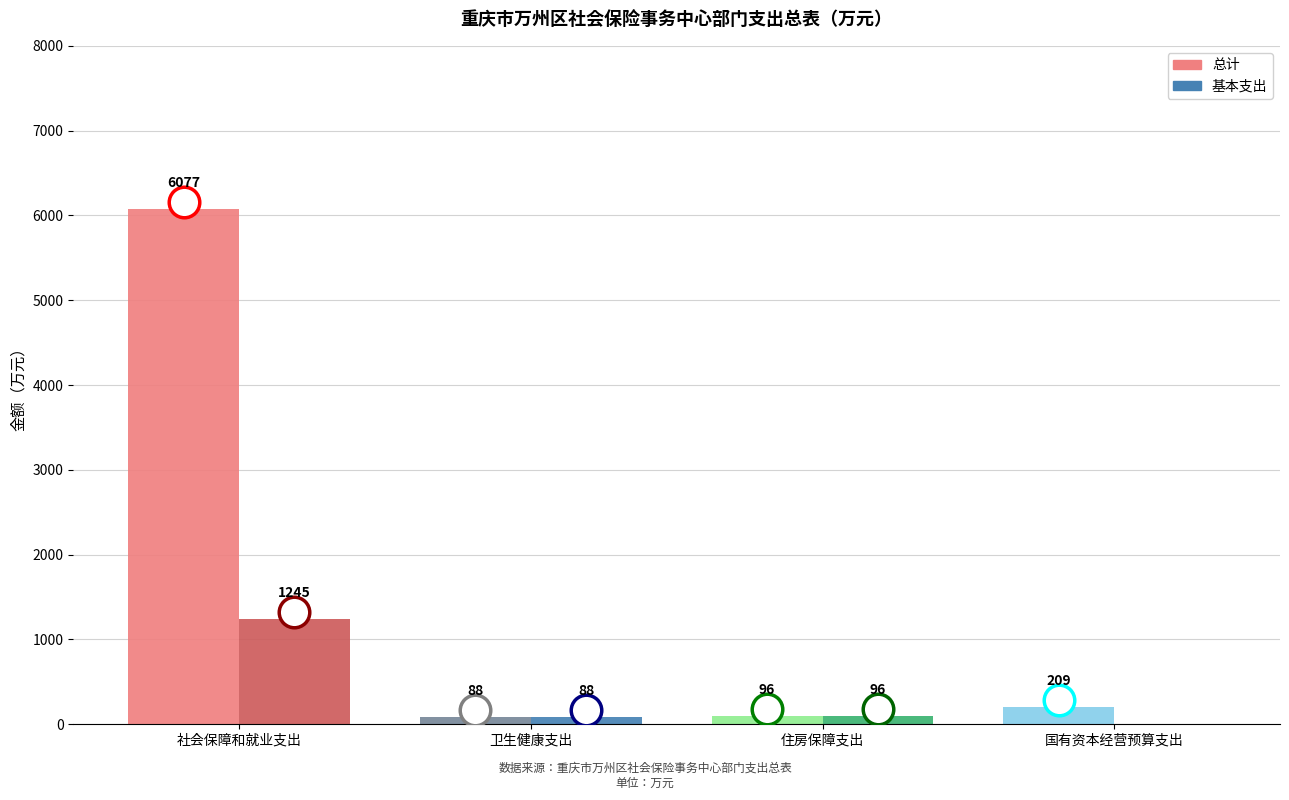

At which label does 总计 reach its peak?

社会保障和就业支出